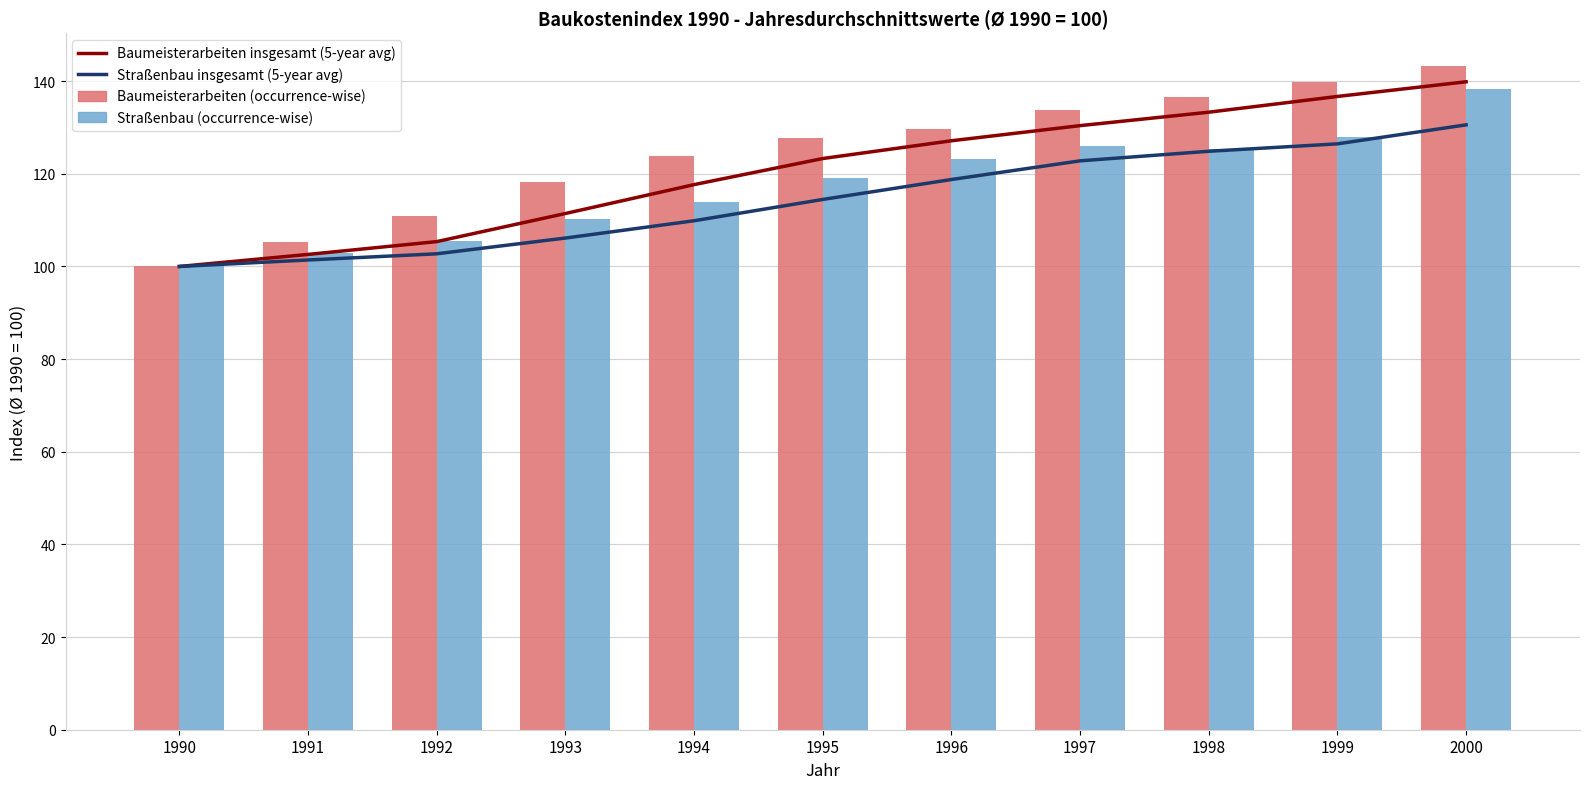

How many values in the Baumeisterarbeiten insgesamt (5-year avg) series are below 123?

5